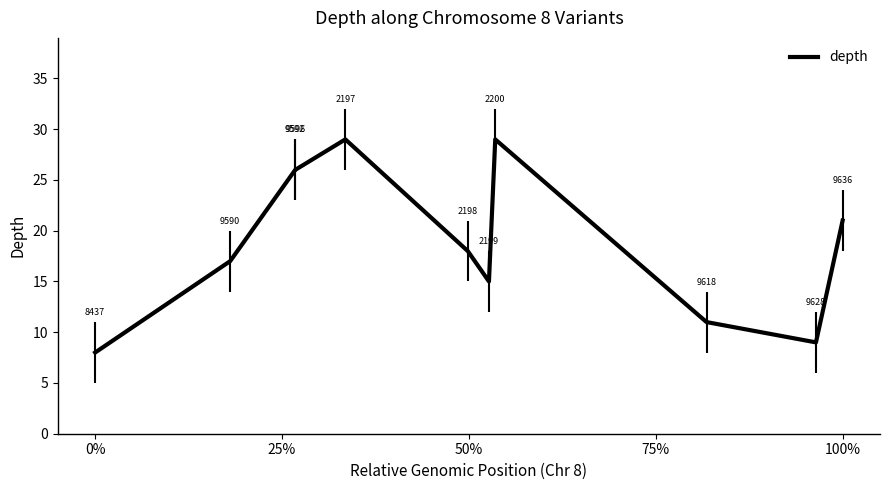

The value of depth at 100% is 21. True or false?

True